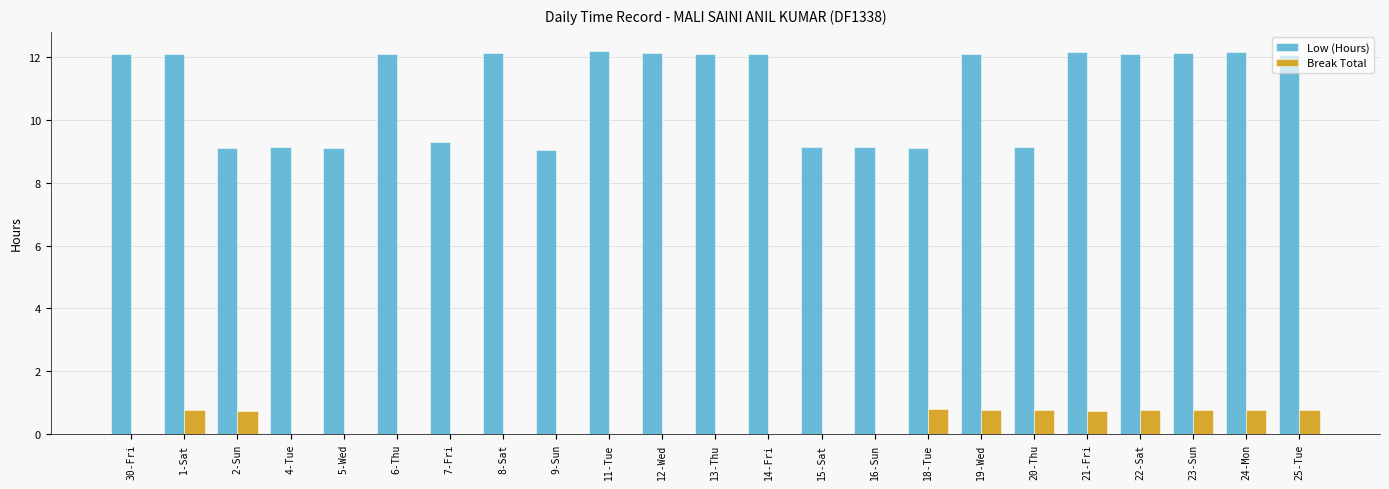

What is the maximum value for Low (Hours)?

12.2